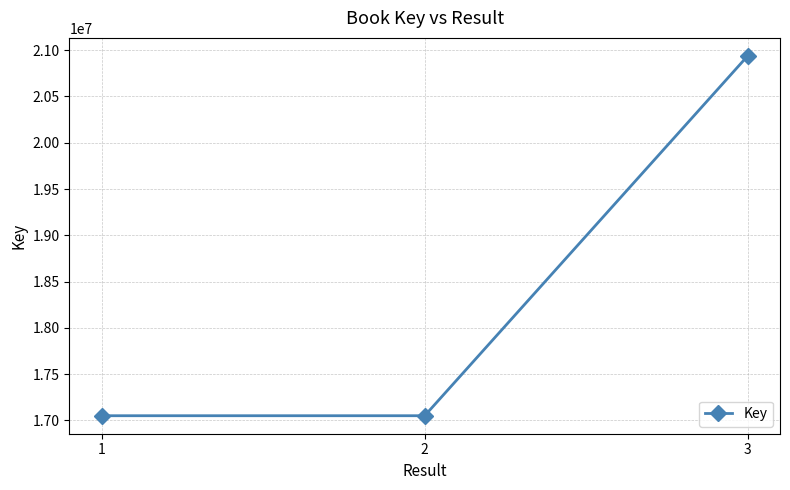

What is the difference between the values at 2 and 3?

3886937